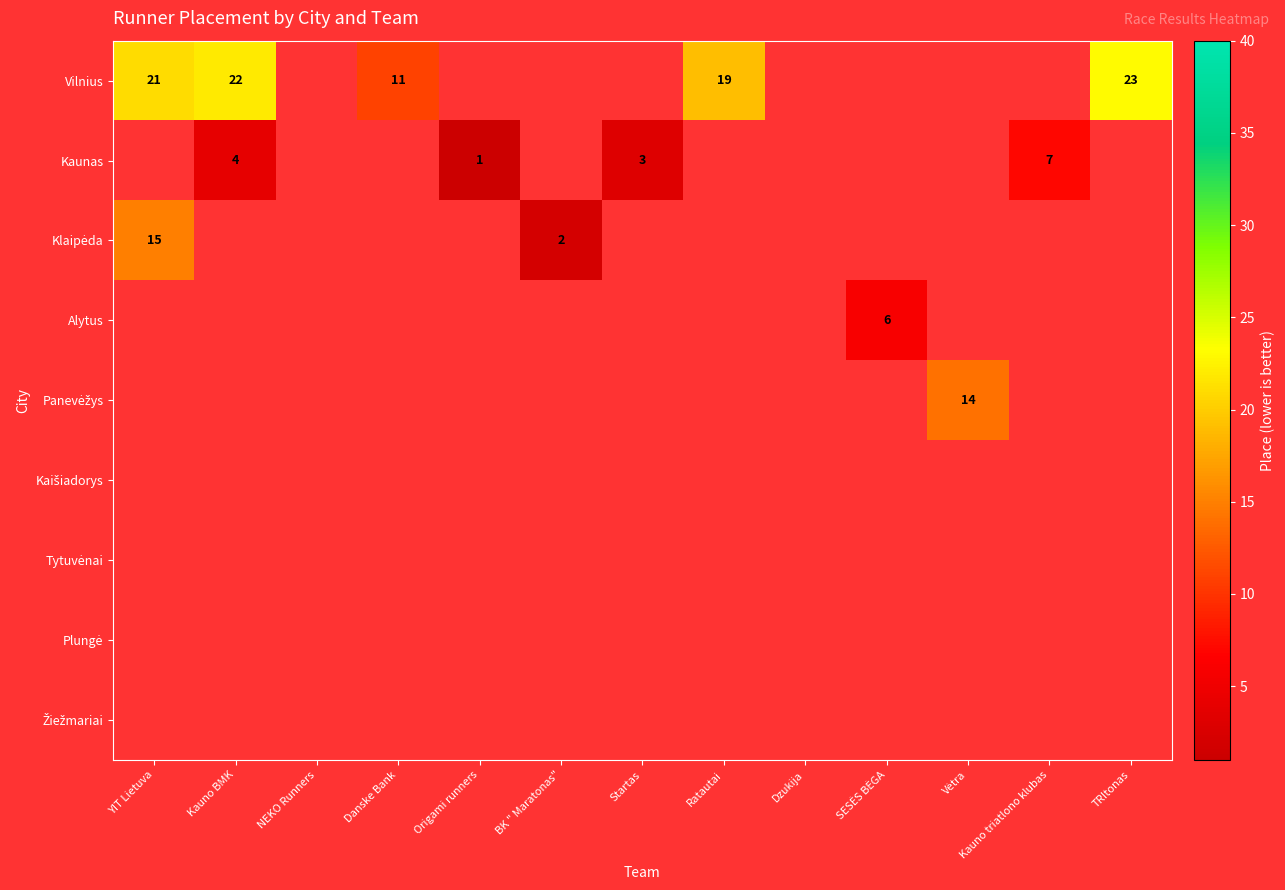

What is the smallest value displayed?

1.0